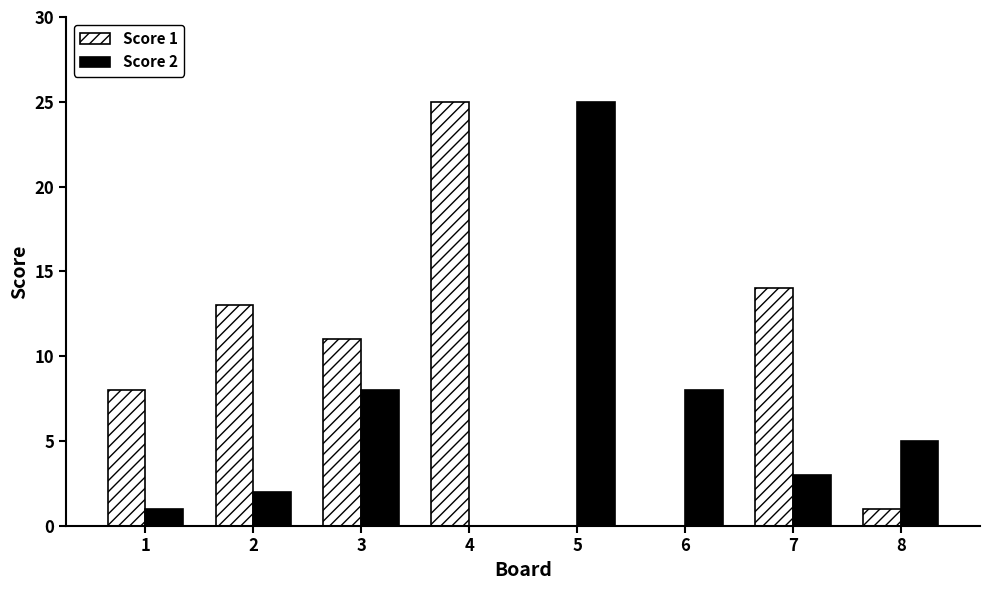

Is it true that Score 2 equals 4 at 3?

False